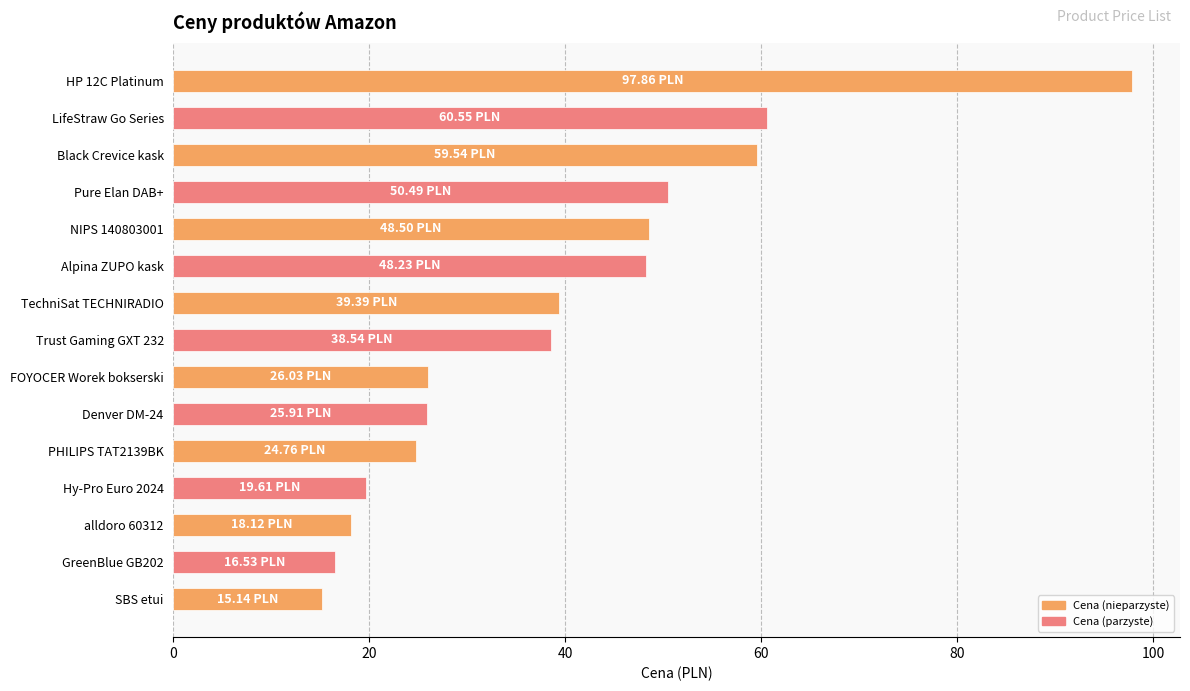

What is the label of the 13th bar from the bottom?

Black Crevice kask